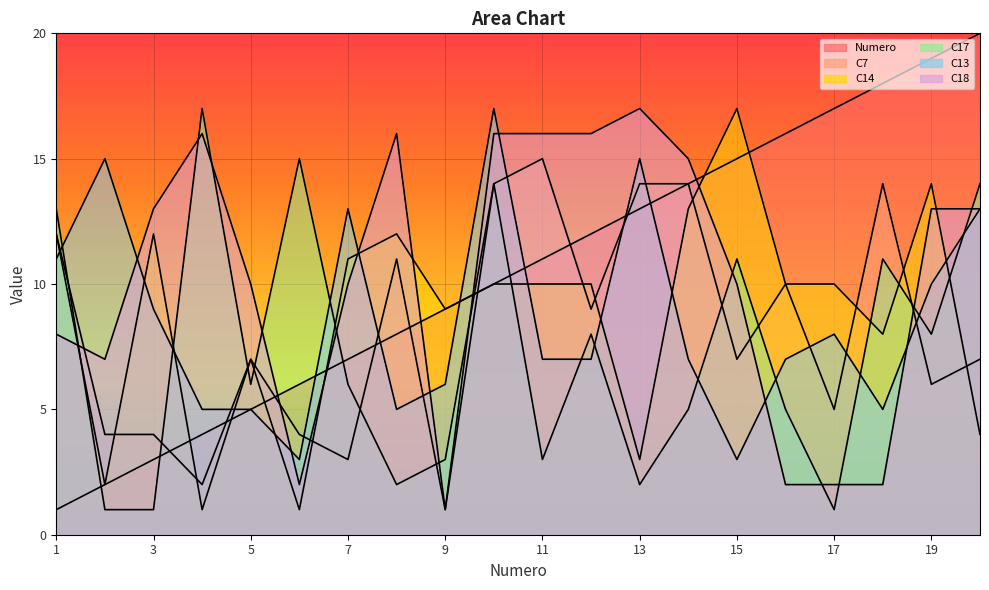

What is the total value across all series at 16?

50